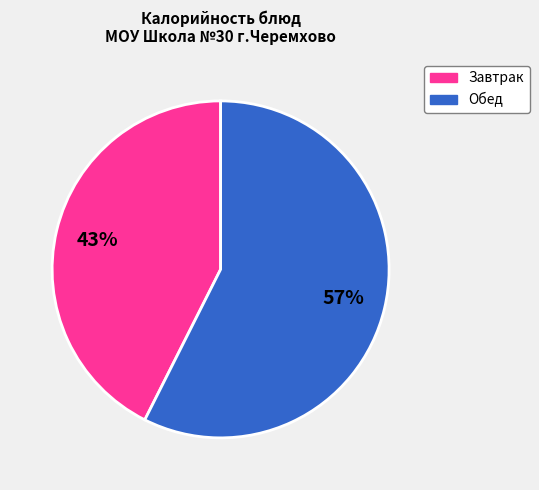

To the nearest percent, what is the average slice percentage?

50%